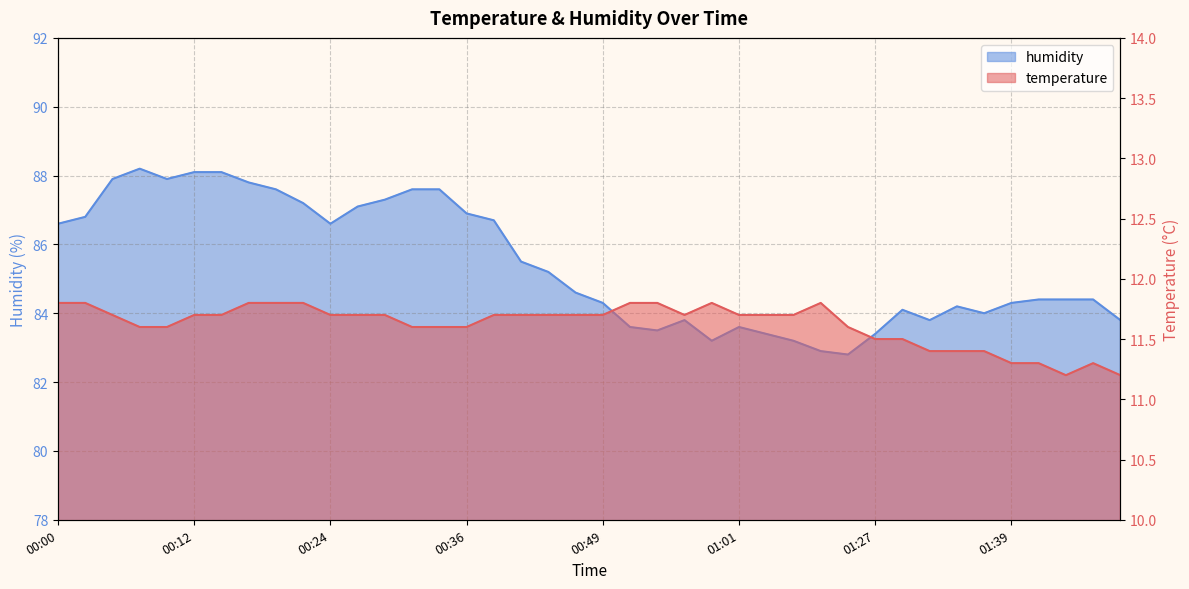

What is the label of the 38th point from the left?

01:44